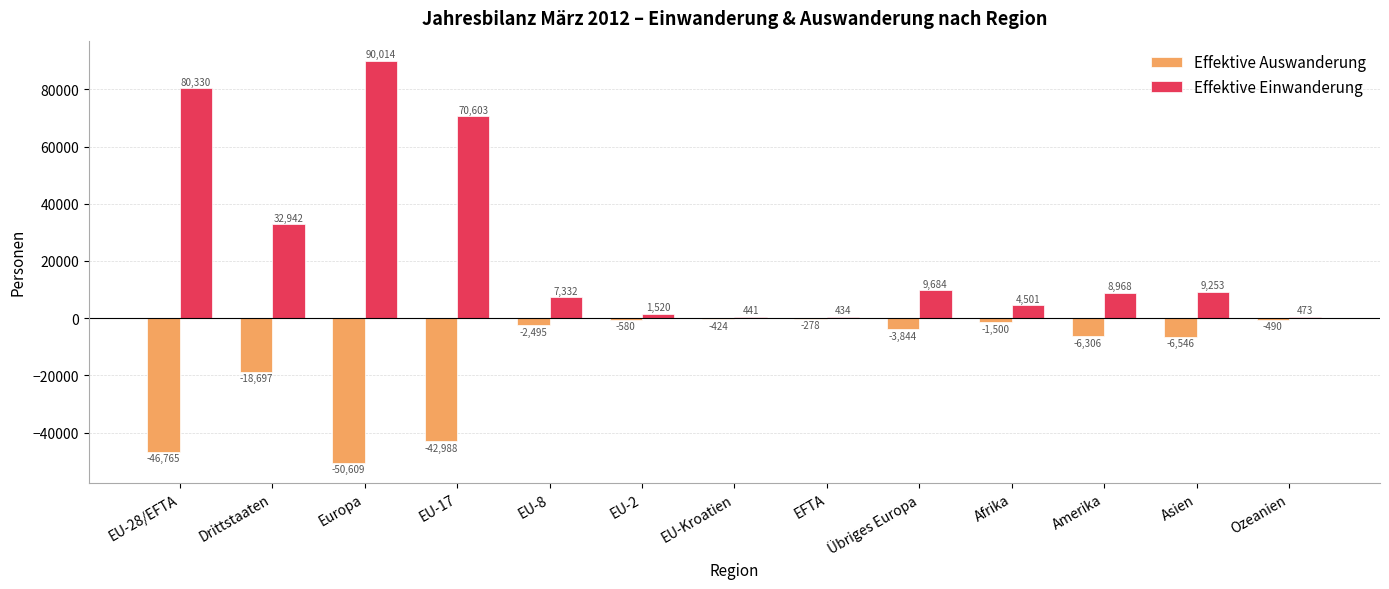

At which category is the sum across all series the highest?

Europa